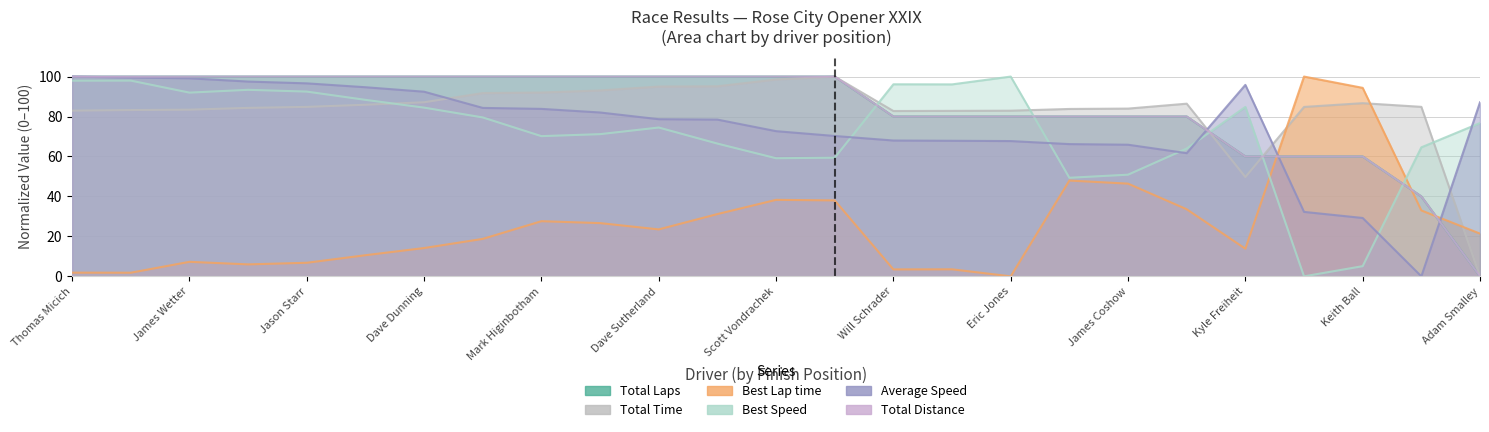

Is it true that Total Distance equals 26.6 at Kyle Freiheit?

False